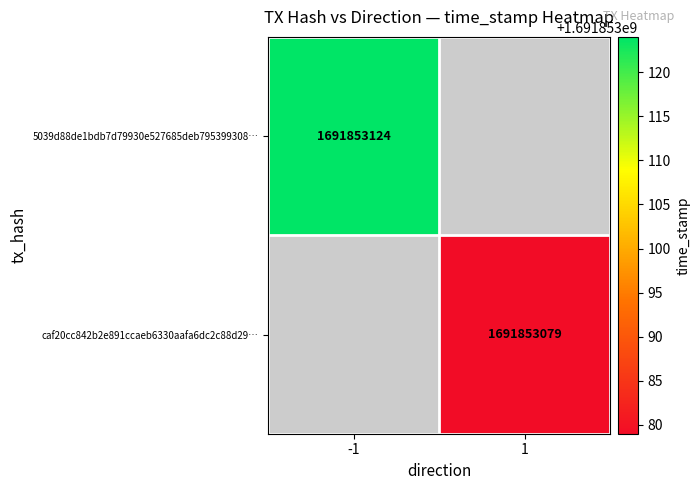

What is the difference between the highest and lowest values at direction?

2